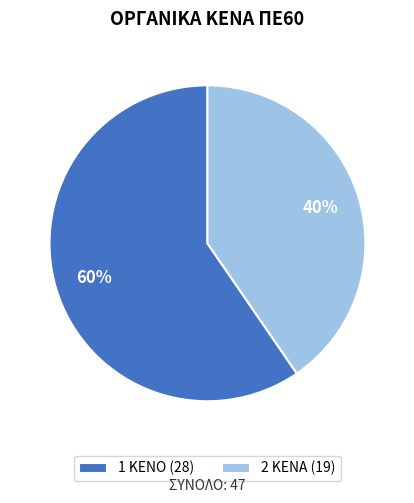

True or false: 2 ΚΕΝΑ (19) accounts for 49% of the total.

False